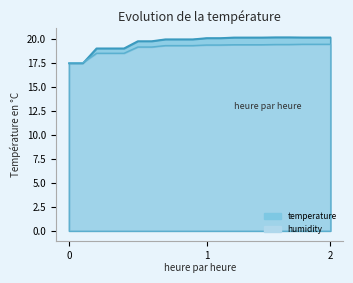

What is the sum of all humidity values?

380.5